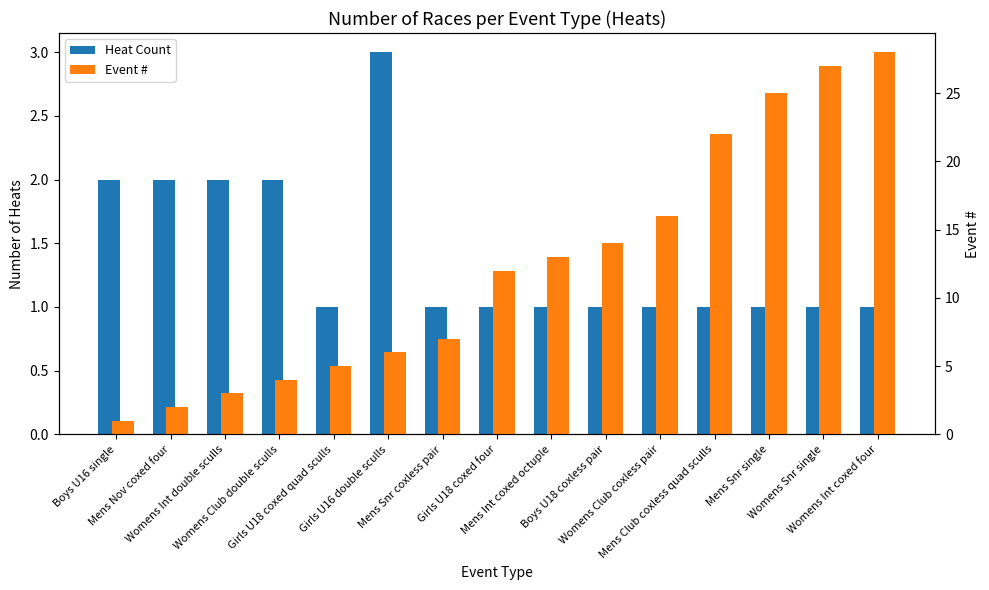

Which series has the largest range (max minus min)?

Event #